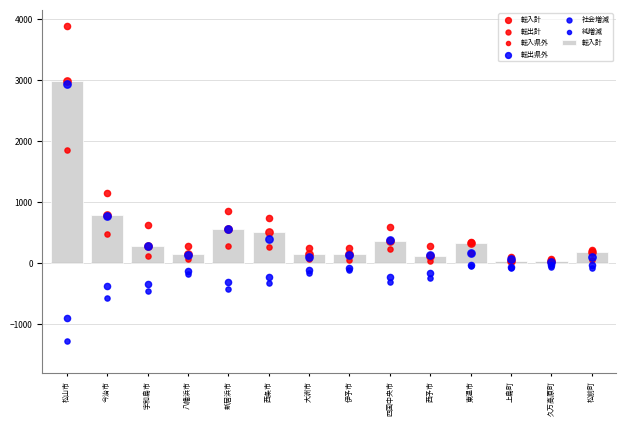

What are all the series names shown in the legend?

転入計, 転出計, 転入県外, 転出県外, 社会増減, 純増減